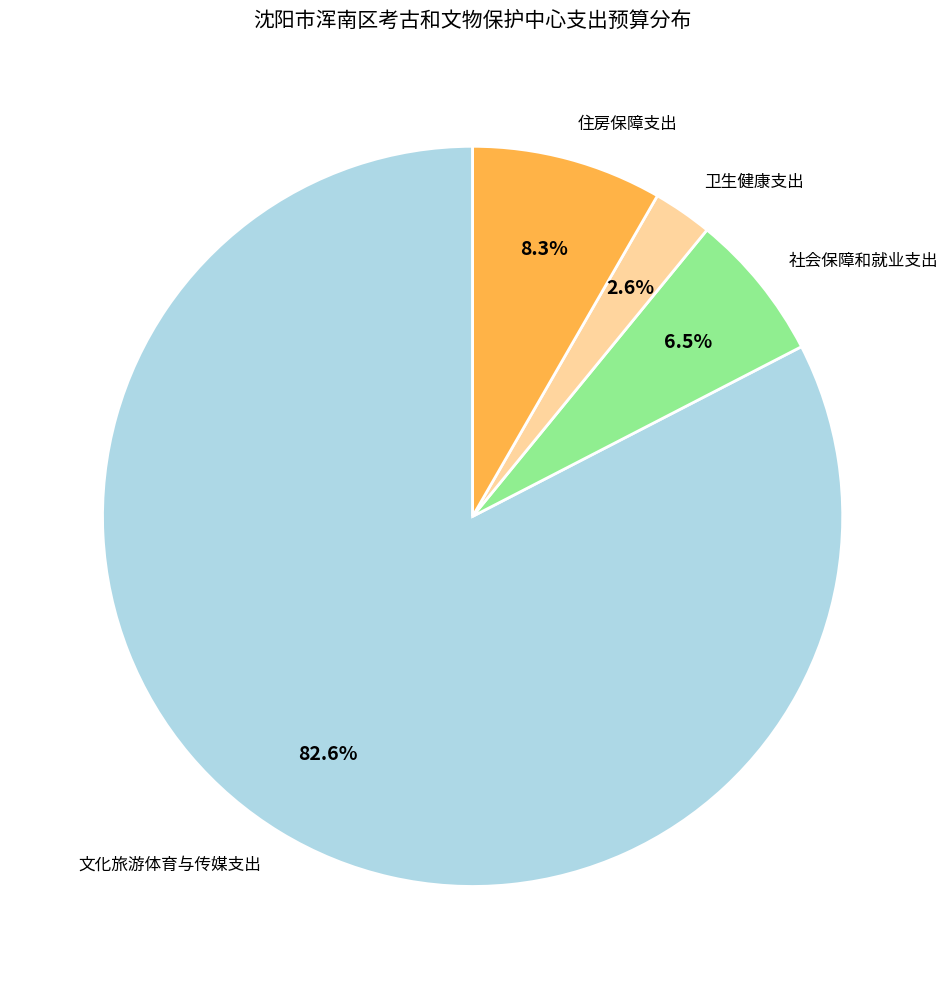

Does 住房保障支出 represent more than half of the total?

No